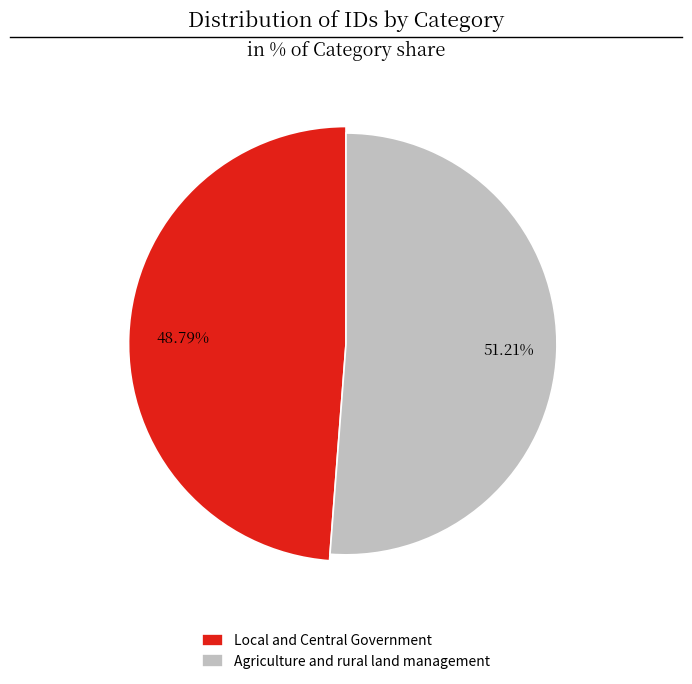

What is the smallest slice in the pie chart?

Local and Central Government